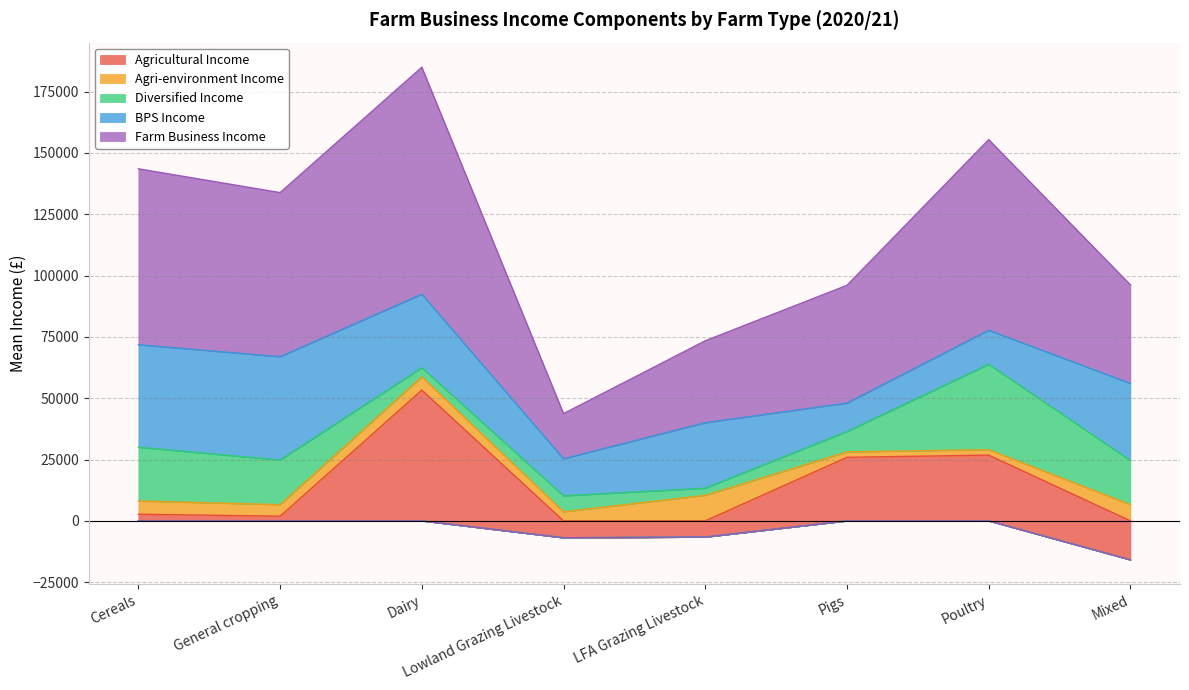

Is the value of BPS Income at Mixed greater than the value of Farm Business Income at Lowland Grazing Livestock?

Yes